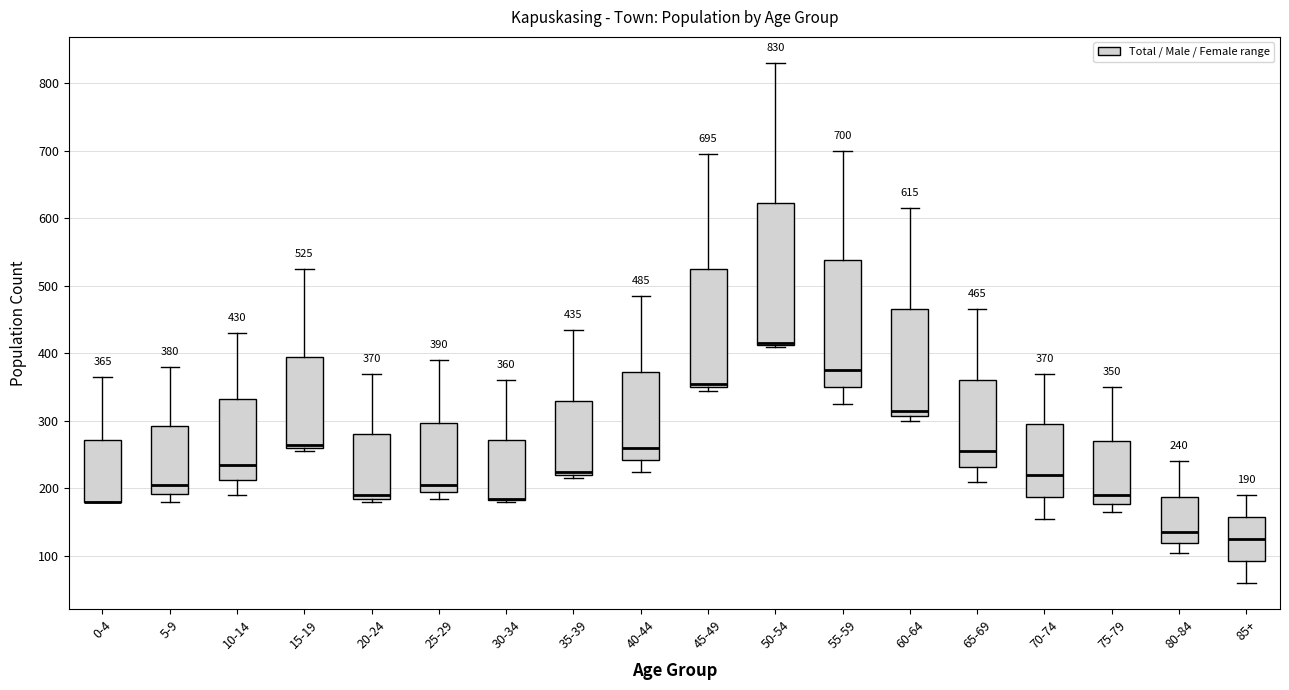

Which box is the tallest, from its lower edge to its upper edge?

50-54